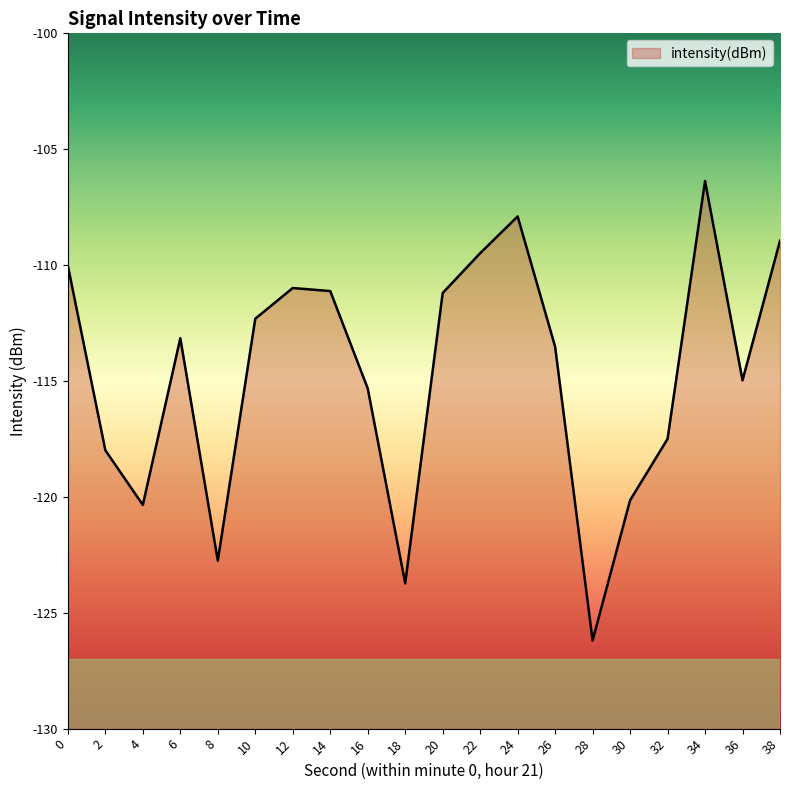

Does the chart display data point markers on the line(s)?

No